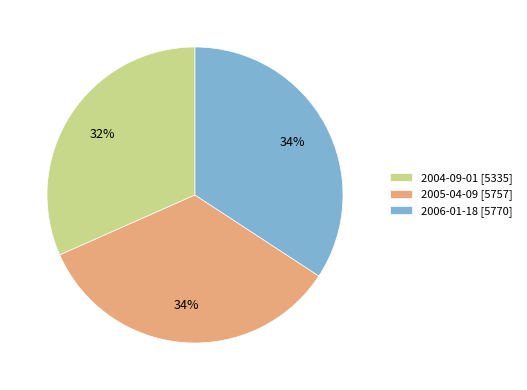

Is it true that 2005-04-09 is 34% of the pie?

True